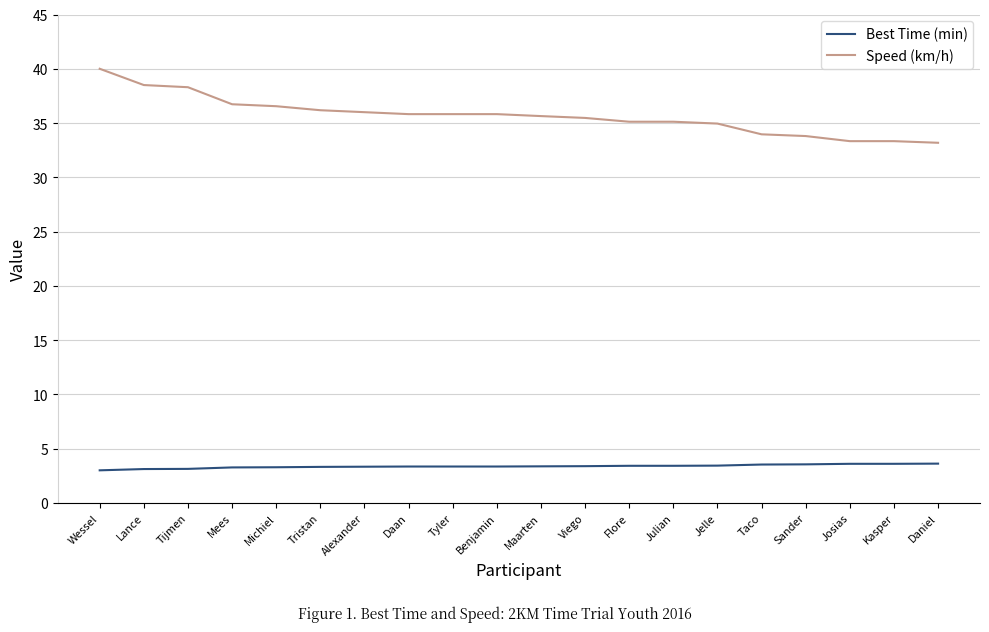

Does the chart display data point markers on the line(s)?

No